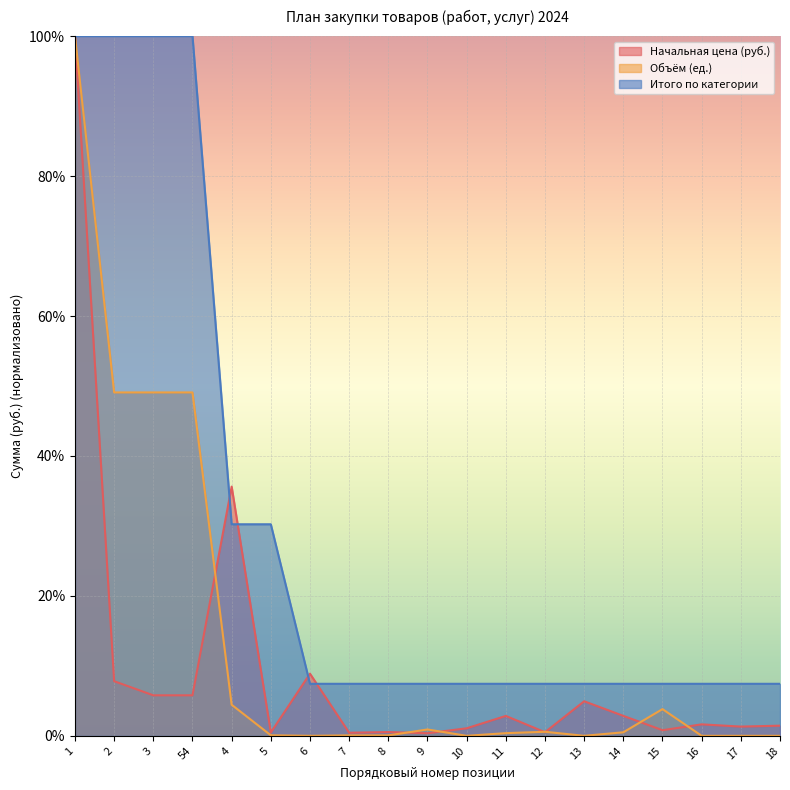

Reading left to right, extract all data points from this chart.

Начальная цена (руб.): 1=100.0	2=7.8	3=5.8	54=5.8	4=35.6	5=0.5	6=8.9	7=0.5	8=0.6	9=0.4	10=1.1	11=2.9	12=0.5	13=4.9	14=2.9	15=0.8	16=1.7	17=1.3	18=1.5
Объём (ед.): 1=100.0	2=49.1	3=49.1	54=49.1	4=4.5	5=0.1	6=0.0	7=0.1	8=0.1	9=0.9	10=0.0	11=0.4	12=0.6	13=0.0	14=0.5	15=3.8	16=0.0	17=0.0	18=0.0
Итого по категории: 1=100.0	2=100.0	3=100.0	54=100.0	4=30.2	5=30.2	6=7.4	7=7.4	8=7.4	9=7.4	10=7.4	11=7.4	12=7.4	13=7.4	14=7.4	15=7.4	16=7.4	17=7.4	18=7.4